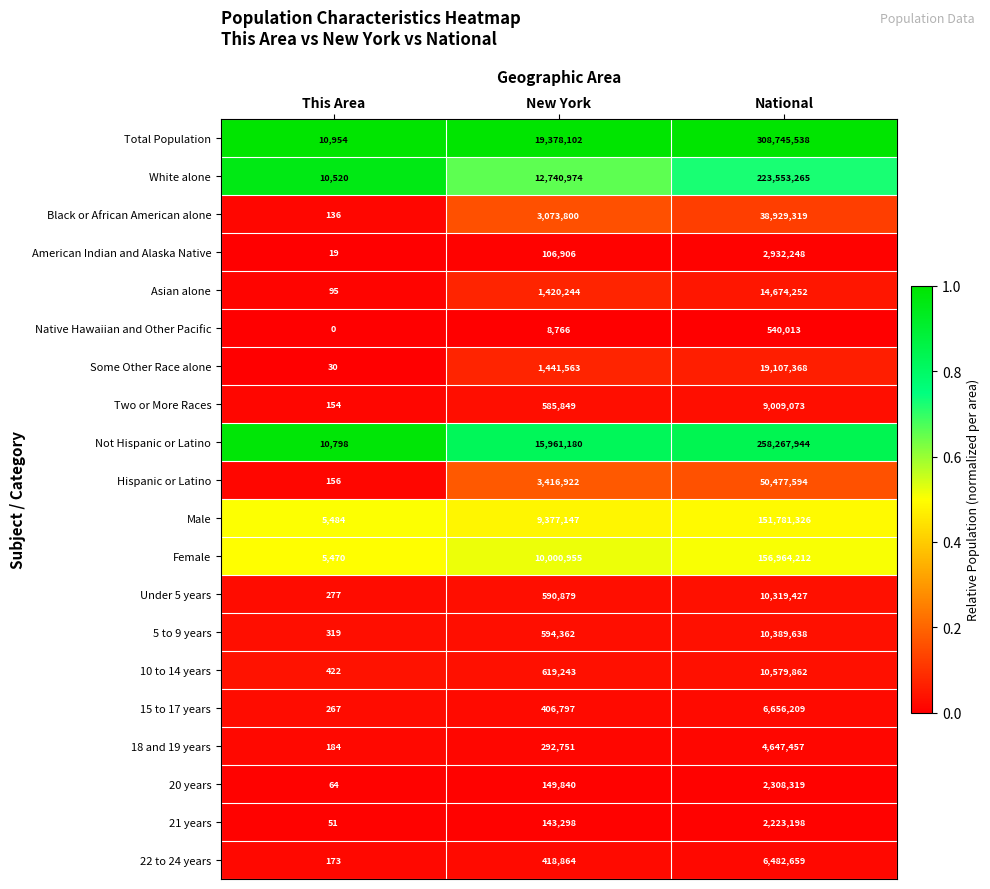

The Some Other Race alone series shows 30 at This Area. True or false?

True